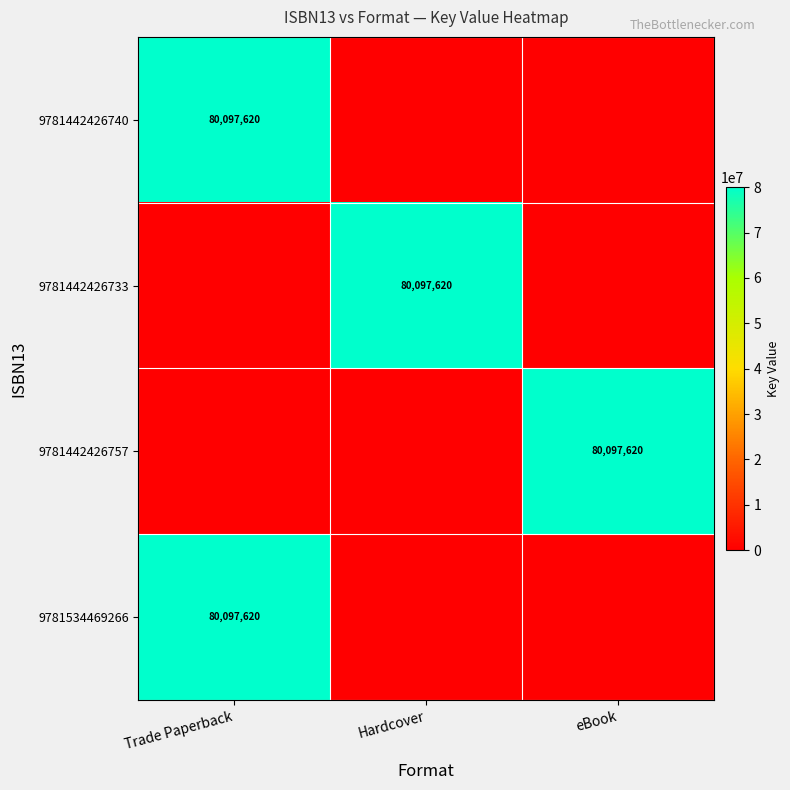

The 9781442426733 series shows 0 at Trade Paperback. True or false?

True